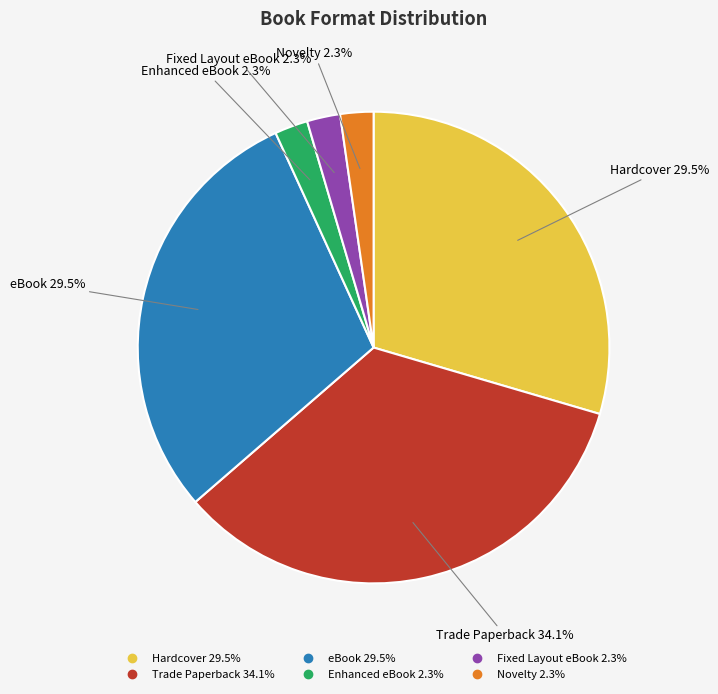

Is it true that Enhanced eBook is 16% of the pie?

False